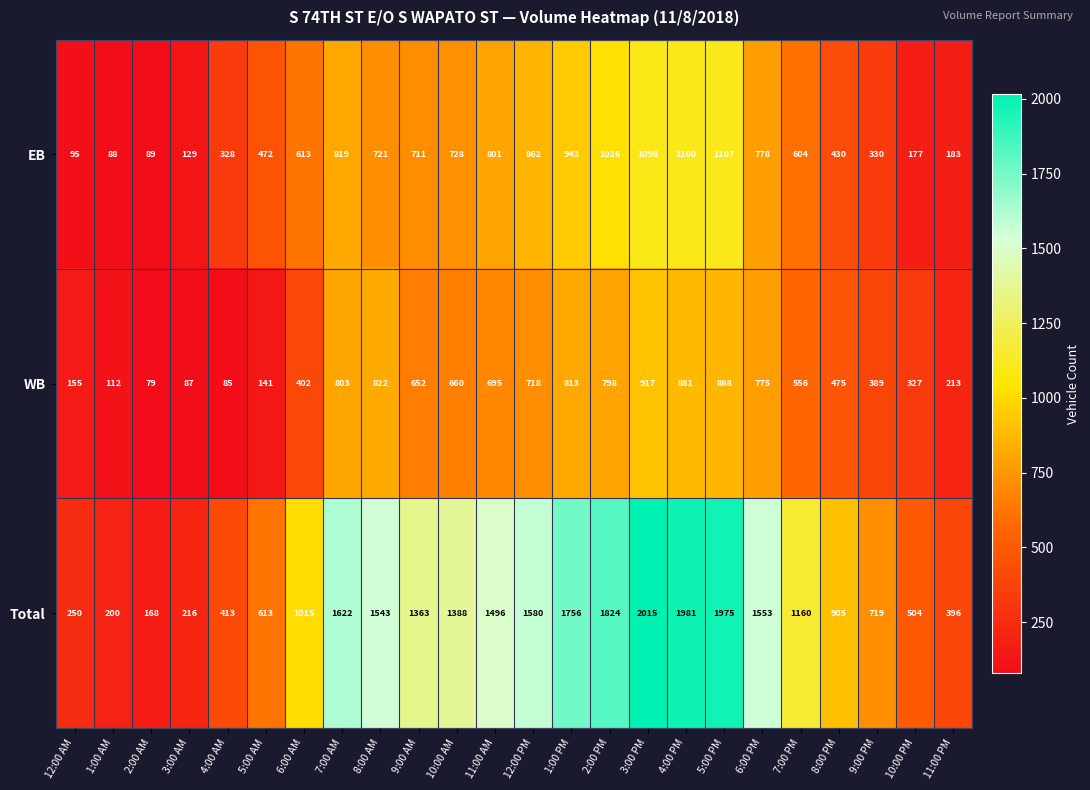

How many distinct data groups are displayed?

3